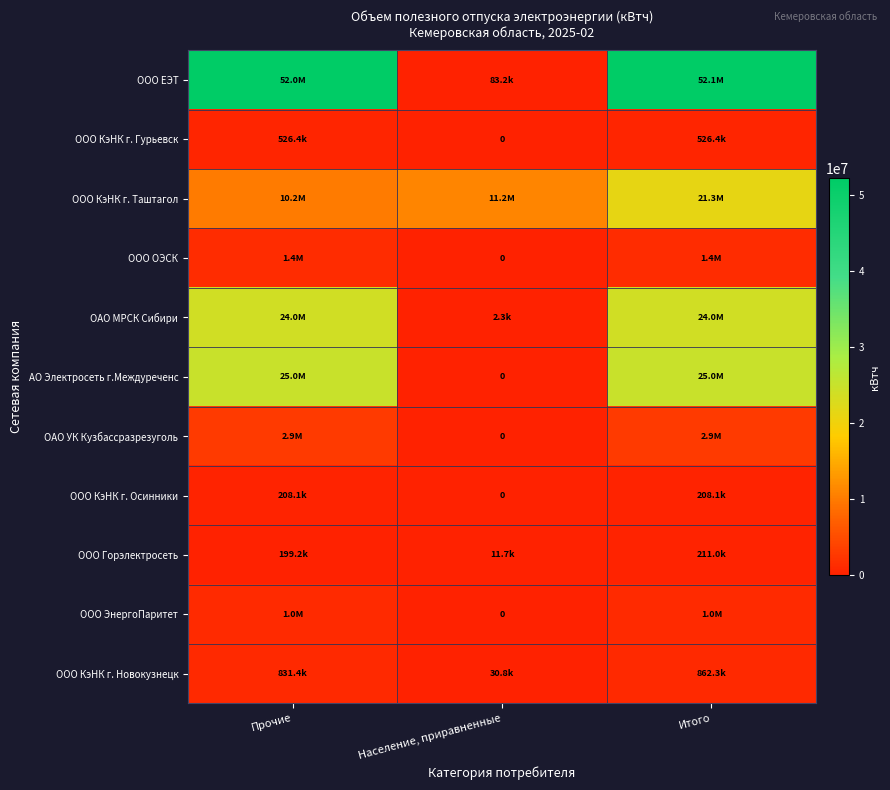

Is the value of ООО ЭнергоПаритет at Население, приравненные greater than the value of ООО КэНК г. Новокузнецк at Население, приравненные?

No